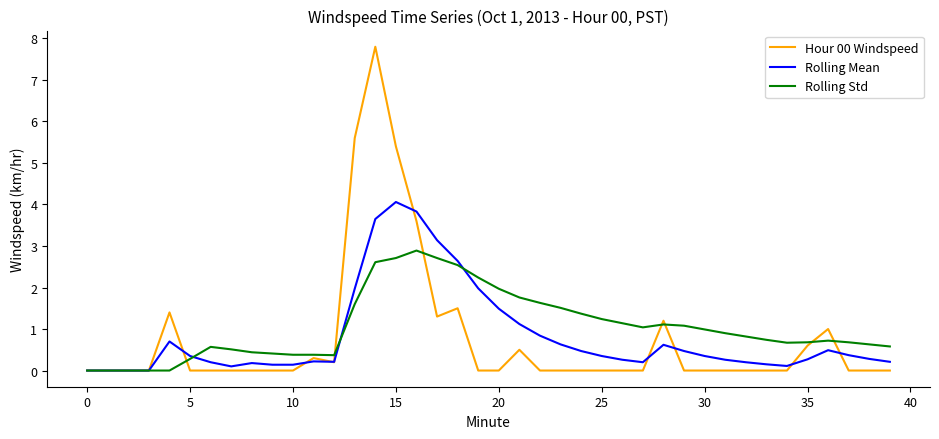

Which series has the largest range (max minus min)?

Hour 00 Windspeed